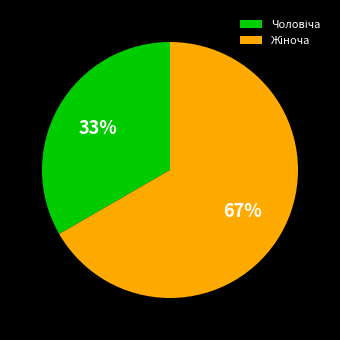

Is there a majority slice in this chart?

Yes